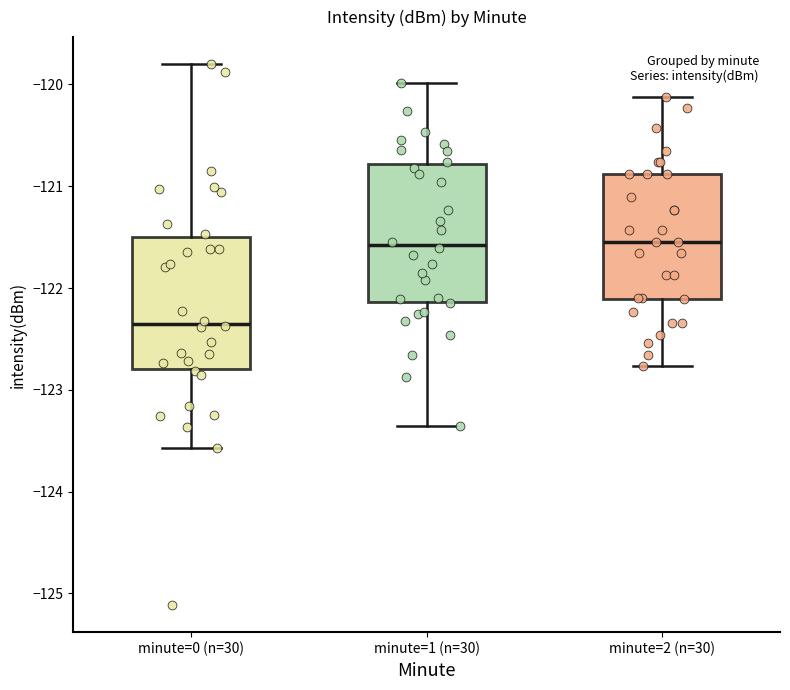

Reading left to right, transcribe this box plot: for each box, give where its median line is, the range the box spans, and where its two whiskers end, as read against the y-axis. The values are not printed on the chart, so give them approximately, as read against the axis.

minute=0 (n=30): median -122.3, box -122.8 to -121.5, whiskers -123.6 to -119.8
minute=1 (n=30): median -121.6, box -122.1 to -120.8, whiskers -123.4 to -120.0
minute=2 (n=30): median -121.5, box -122.1 to -120.9, whiskers -122.8 to -120.1